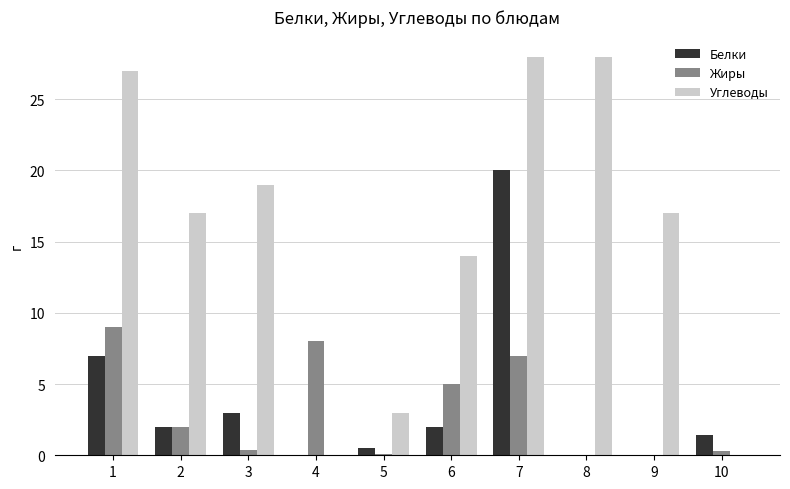

Which series has the largest range (max minus min)?

Углеводы